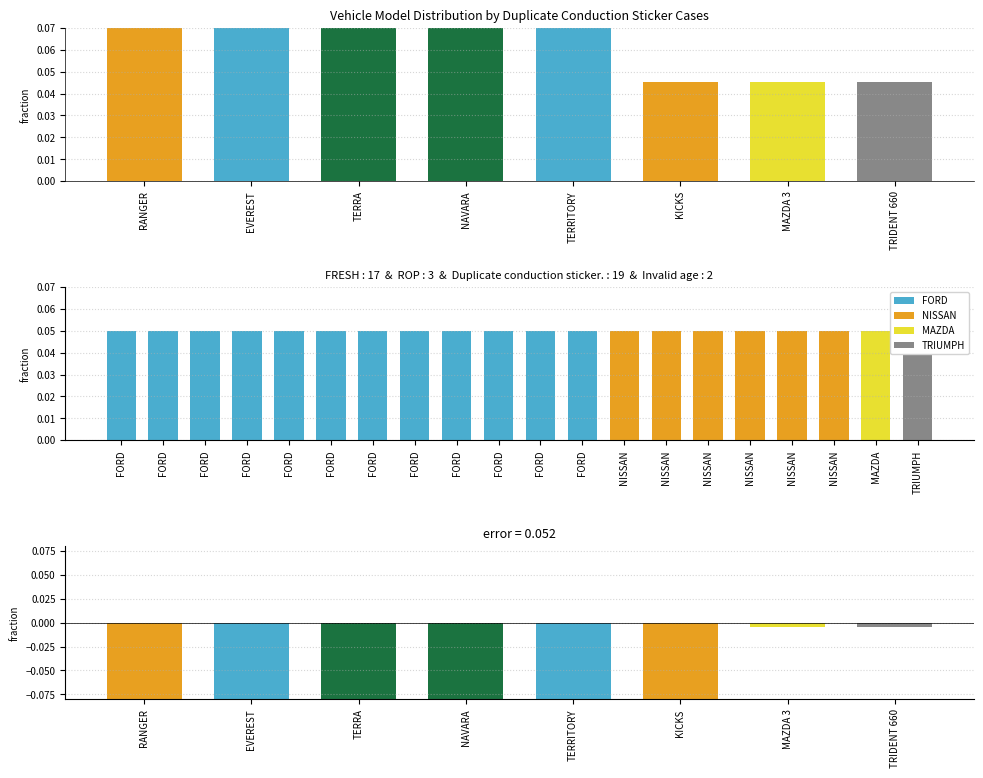

Is it true that the value at RANGER is -0.0?

False